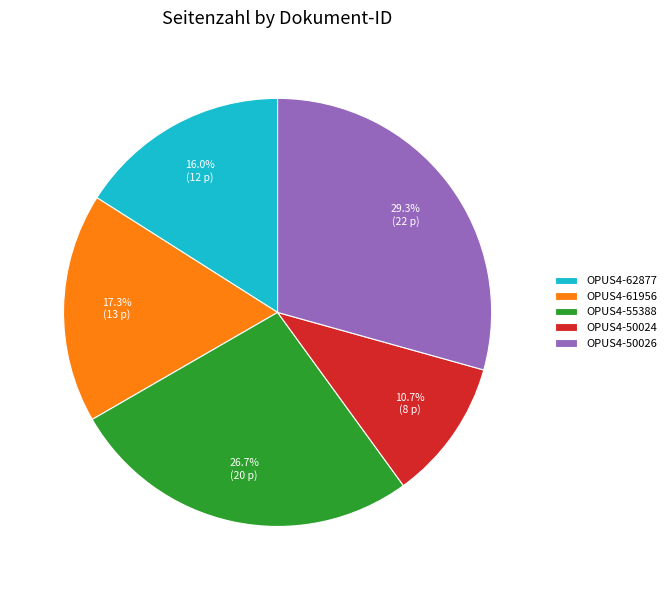

To the nearest percent, what is the difference between the OPUS4-62877 and OPUS4-55388 slice percentages?

11%